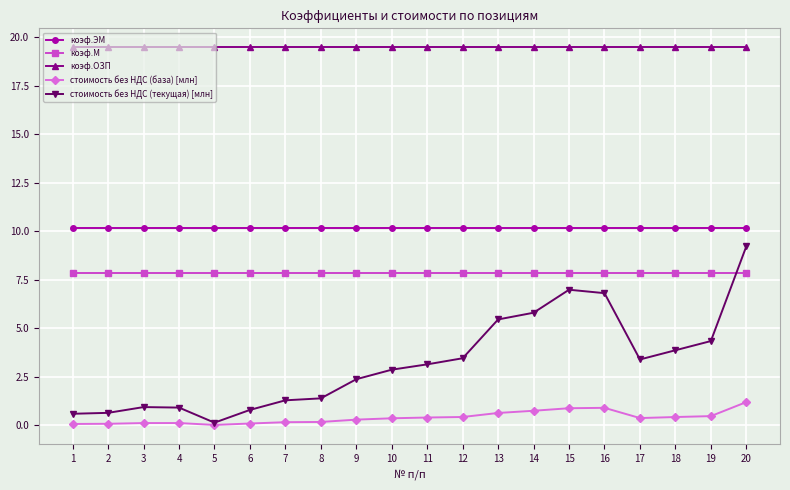

At which label does стоимость без НДС (текущая) [млн] reach its peak?

20